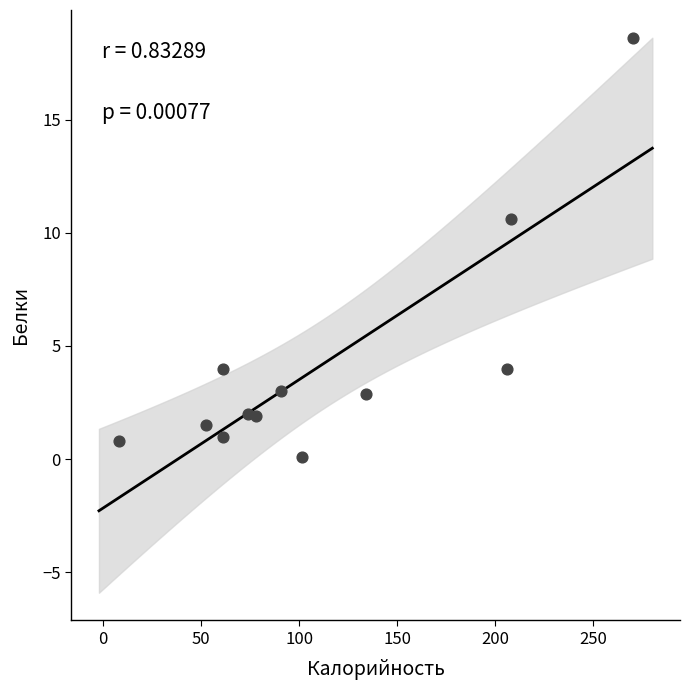

What Y value in the scatter plot is closest to 9?

10.6